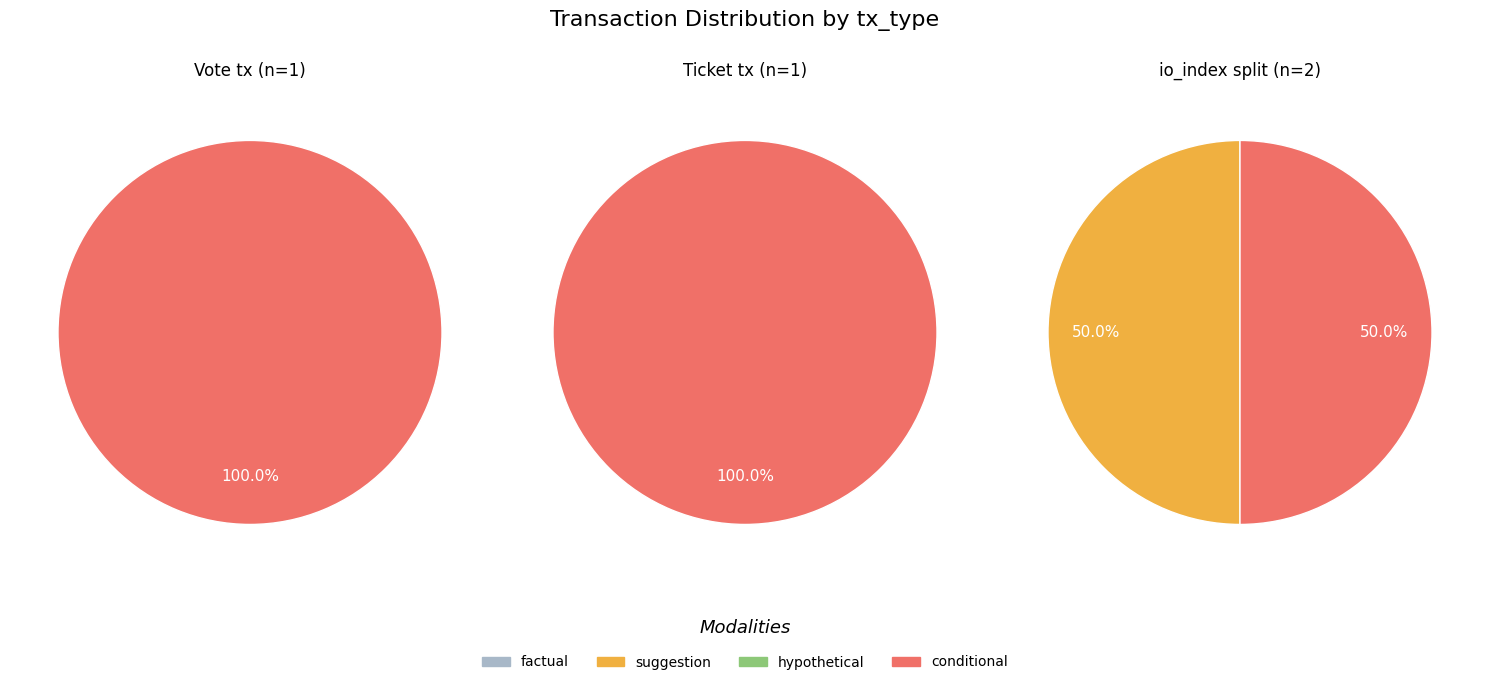

The io_index slice represents 30% of the pie. True or false?

False